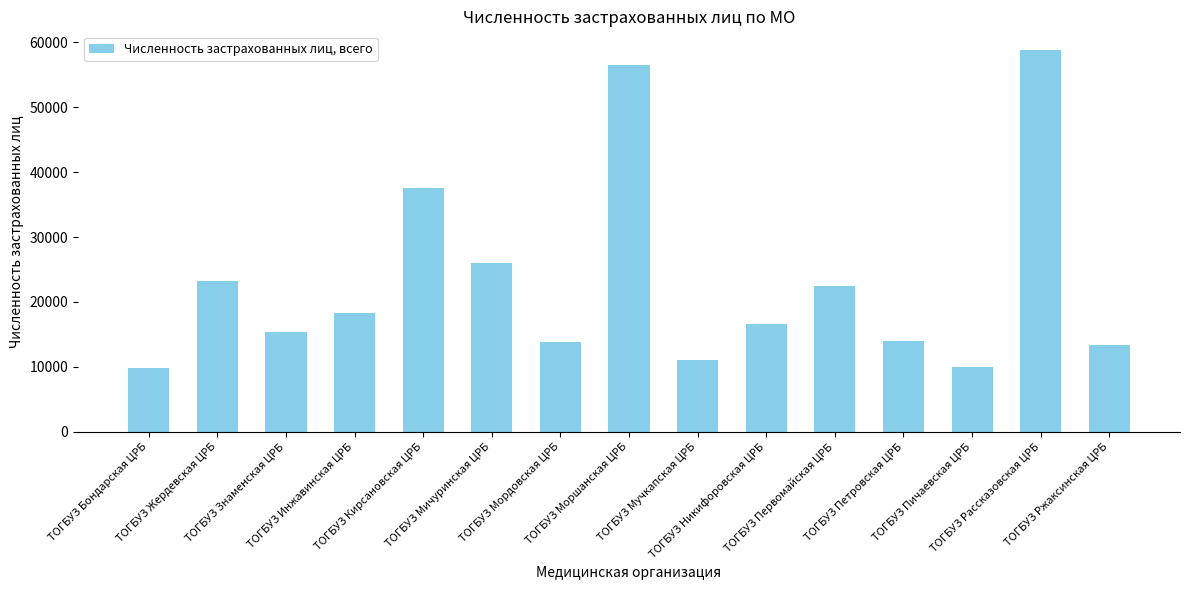

What is the sum of the values at ТОГБУЗ Пичаевская ЦРБ and ТОГБУЗ Никифоровская ЦРБ?

26534